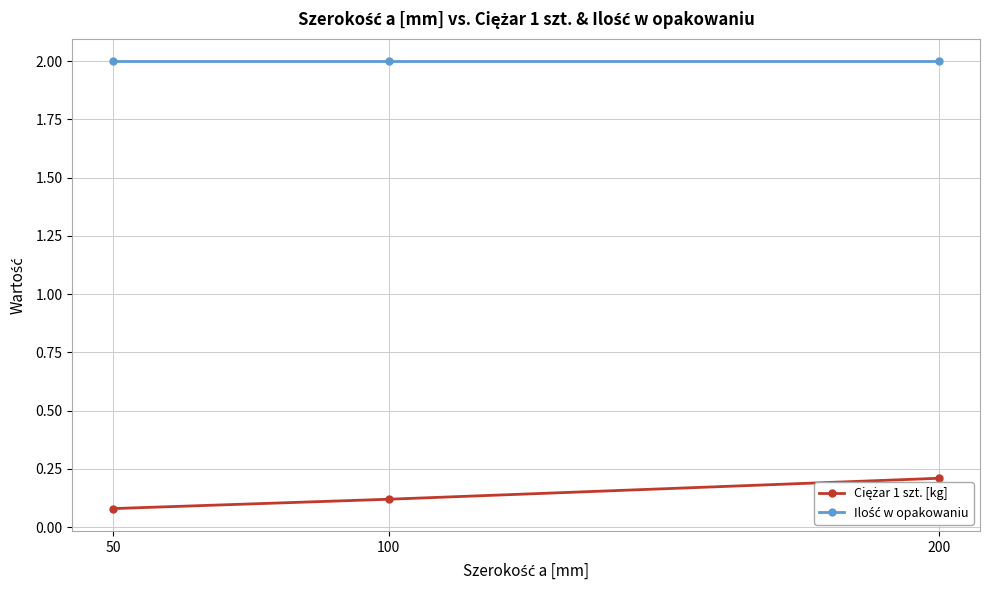

What is the total value across all series at 200?

2.2